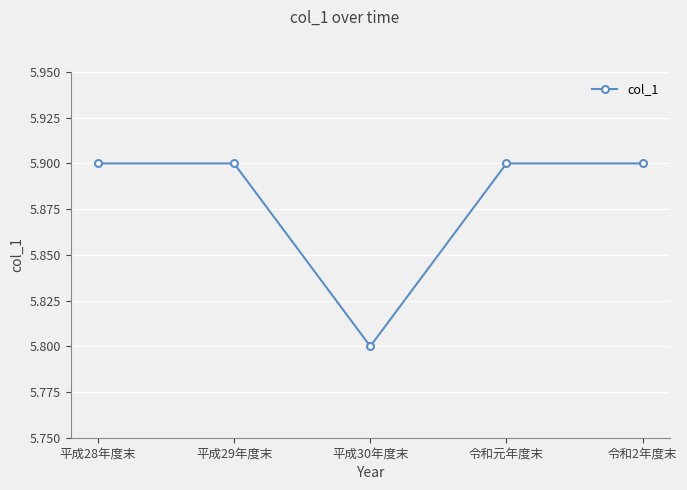

Reading left to right, extract all data points from this chart.

平成28年度末=5.9	平成29年度末=5.9	平成30年度末=5.8	令和元年度末=5.9	令和2年度末=5.9